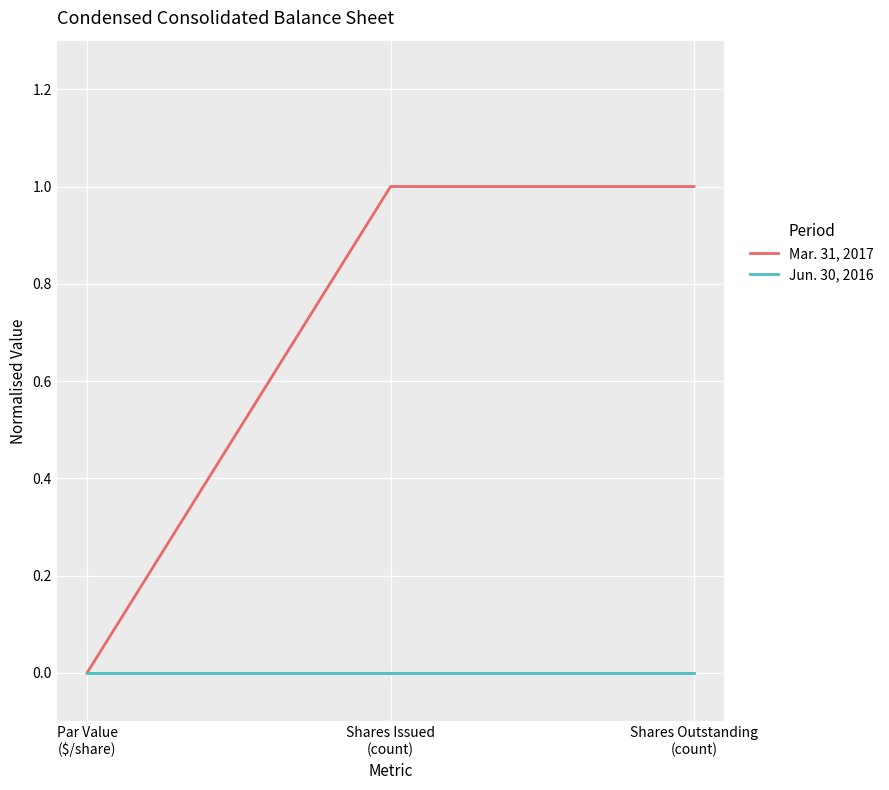

Which series has the largest total across all categories?

Mar. 31, 2017